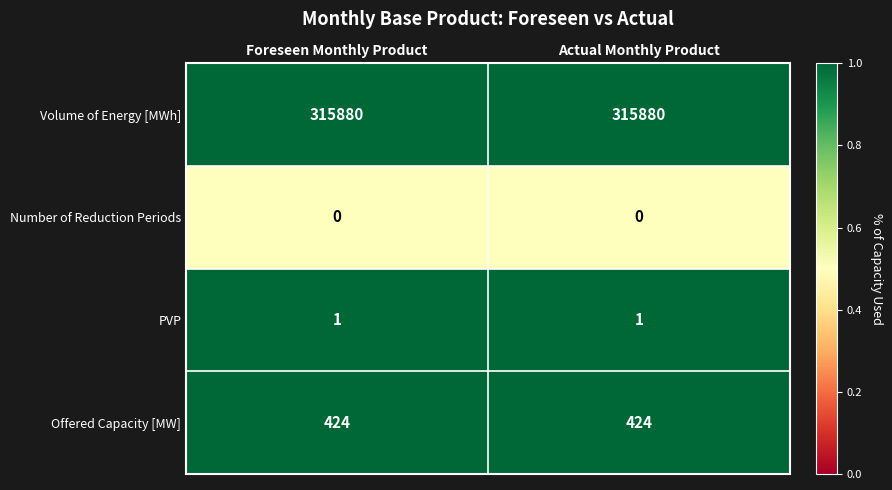

What is the maximum value shown in the chart?

315880